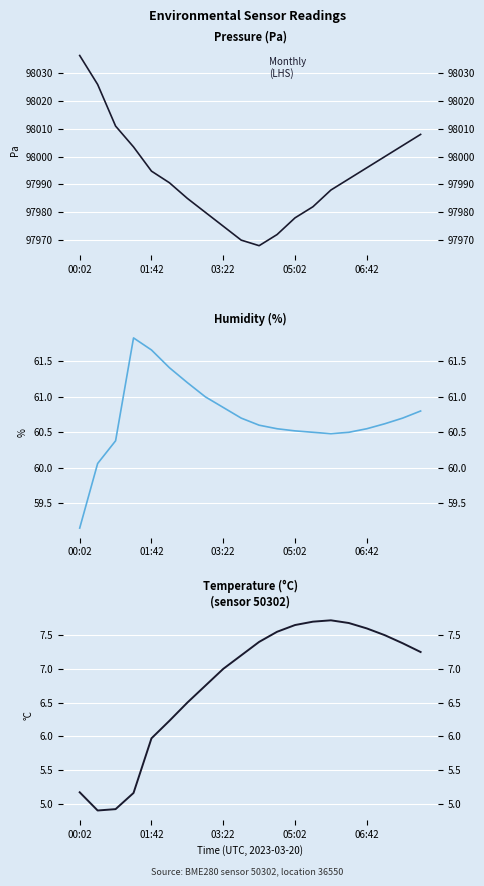

What is the difference between the highest and lowest values at 13?

97974.3